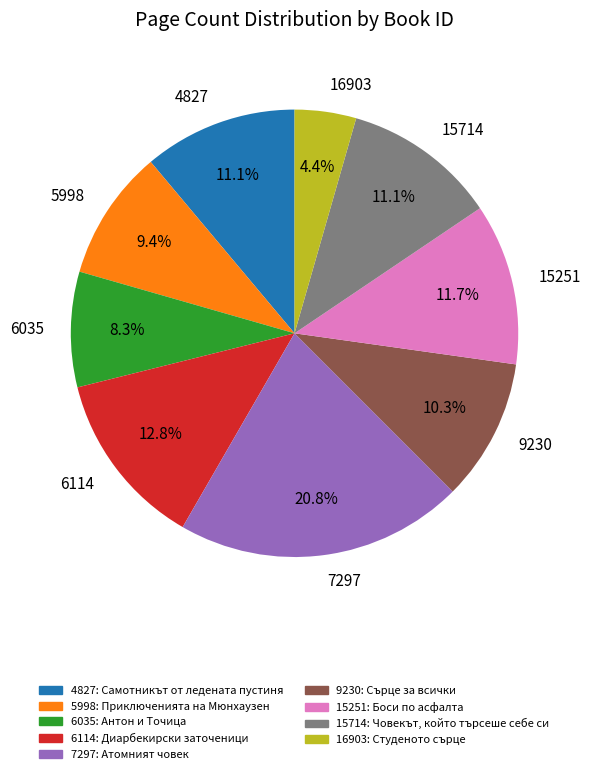

What portion of the pie excludes 6035?

91.7%